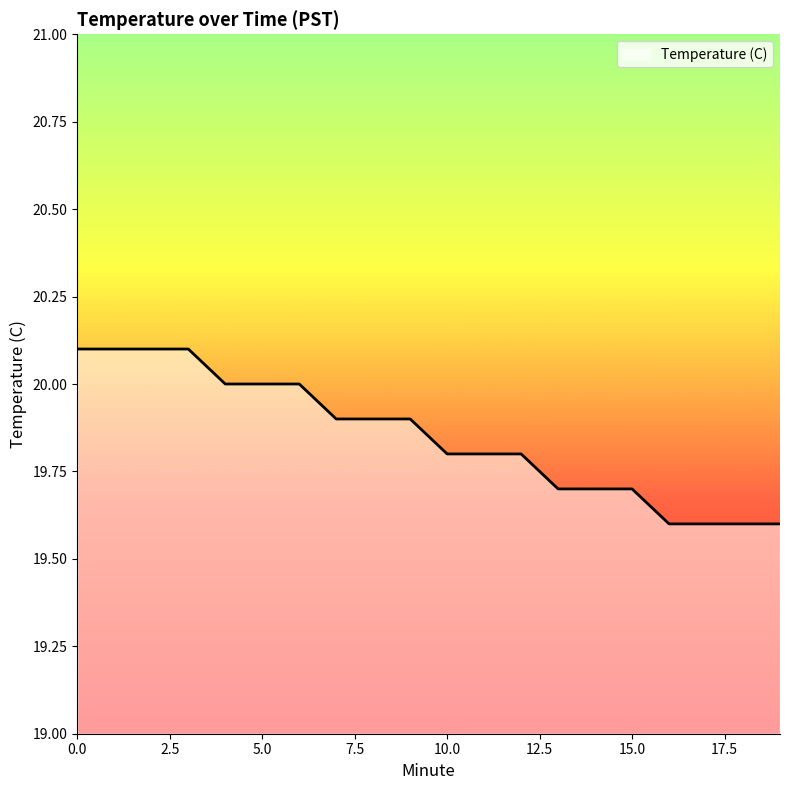

What is the difference between the maximum and minimum values?

0.5